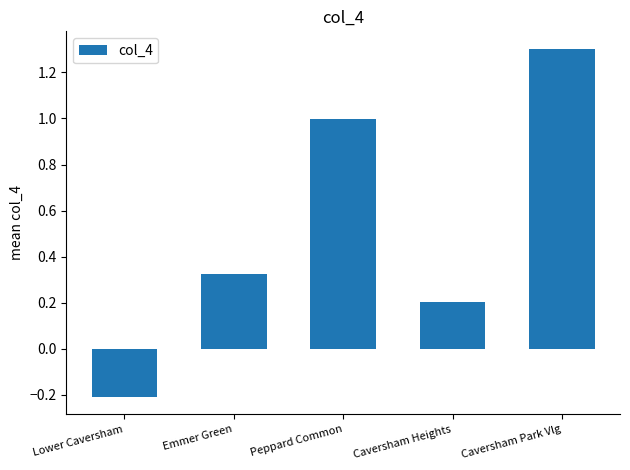

Count the number of categories in the chart.

5